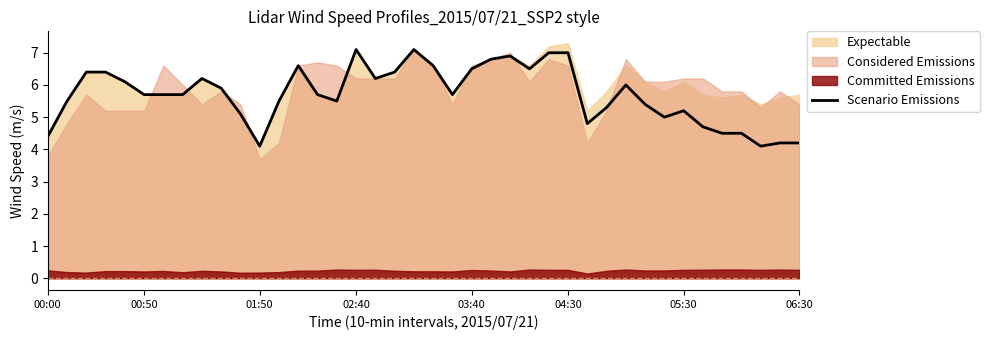

True or false: Scenario Emissions has a value of 3.4 at 02:40.

False